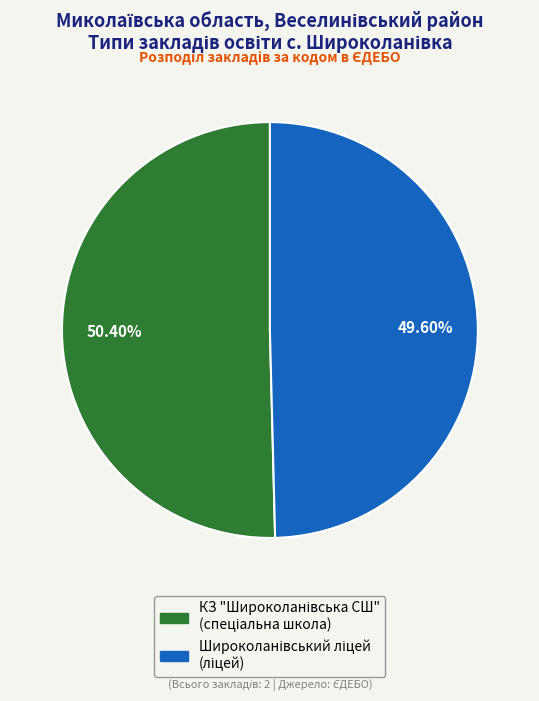

Is there any slice that represents more than half of the pie?

Yes